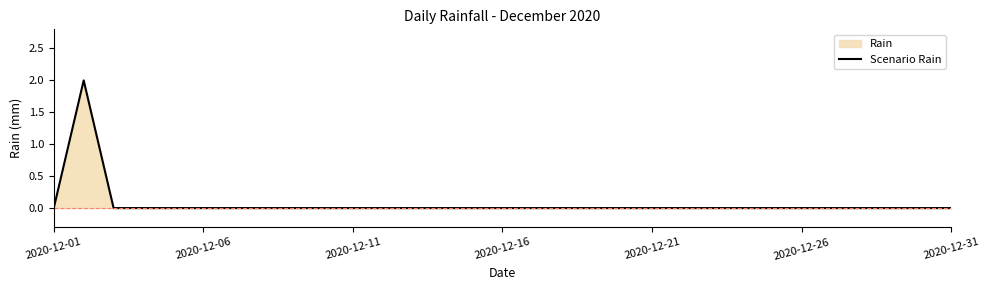

Reading left to right, extract all data points from this chart.

0	2	0	0	0	0	0	0	0	0	0	0	0	0	0	0	0	0	0	0	0	0	0	0	0	0	0	0	0	0	0